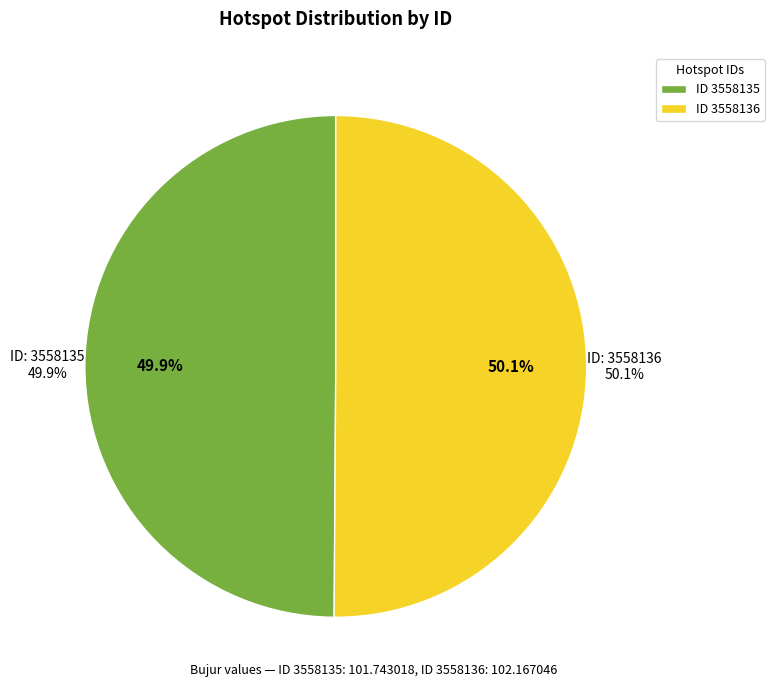

What percentage is the 3558135 slice, to the nearest percent?

50%